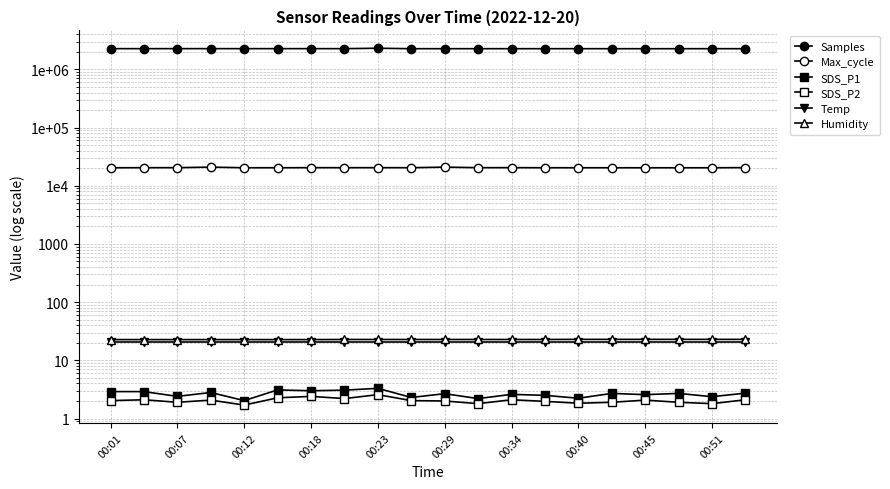

True or false: Samples and SDS_P2 cross at least once.

False